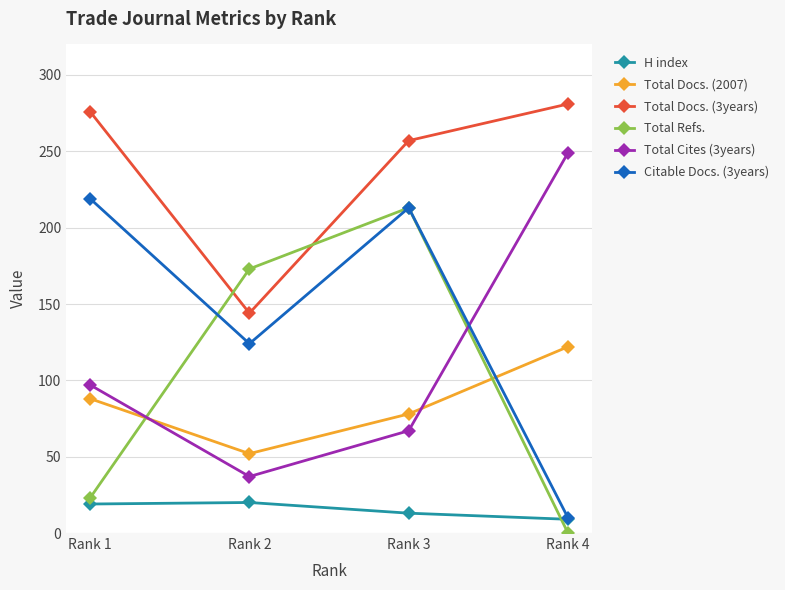

True or false: Total Docs. (3years) and Total Cites (3years) intersect in this chart.

False